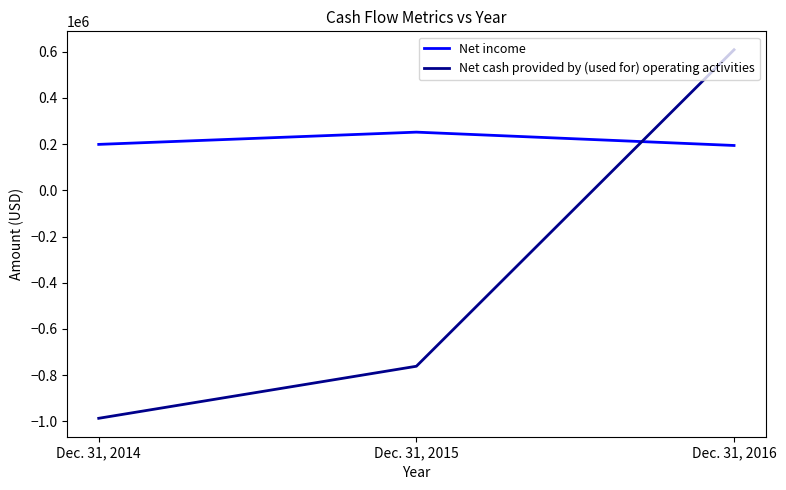

Which label corresponds to the largest value in the chart?

Dec. 31, 2016